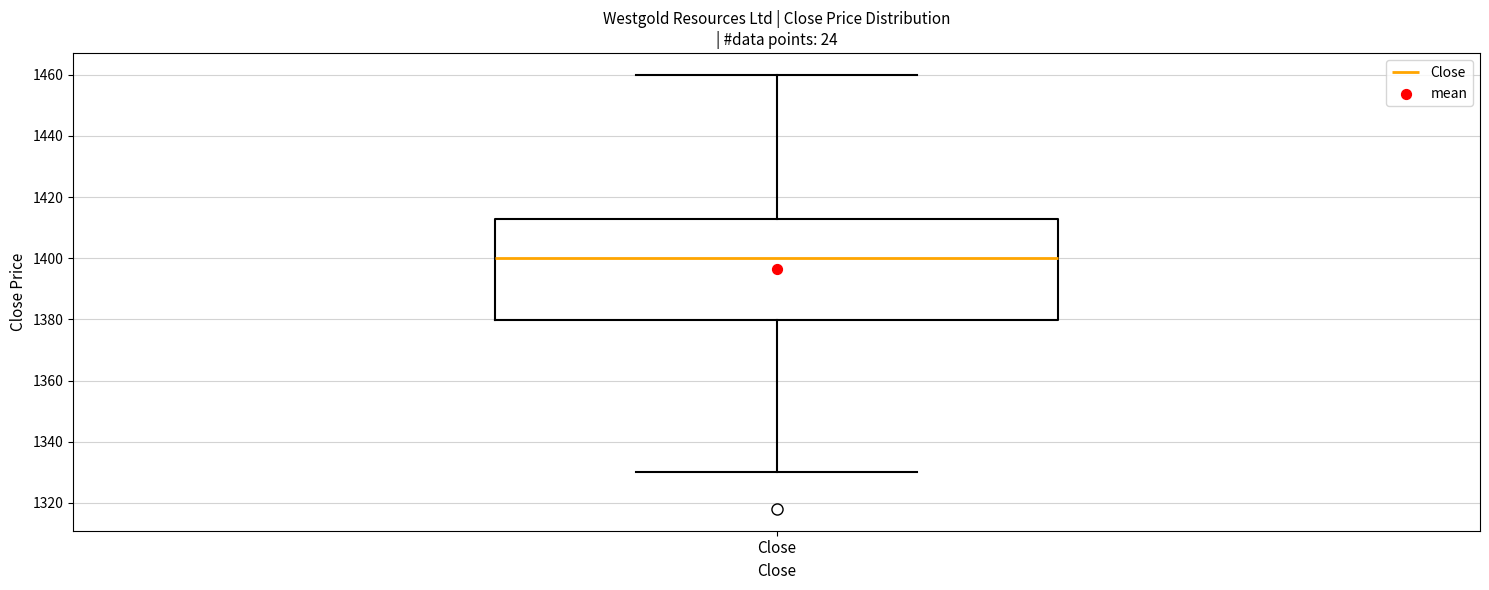

Where is the lower edge of the box for Close on the y-axis? The values are not printed on the chart, so give them approximately, as read against the axis.

1380